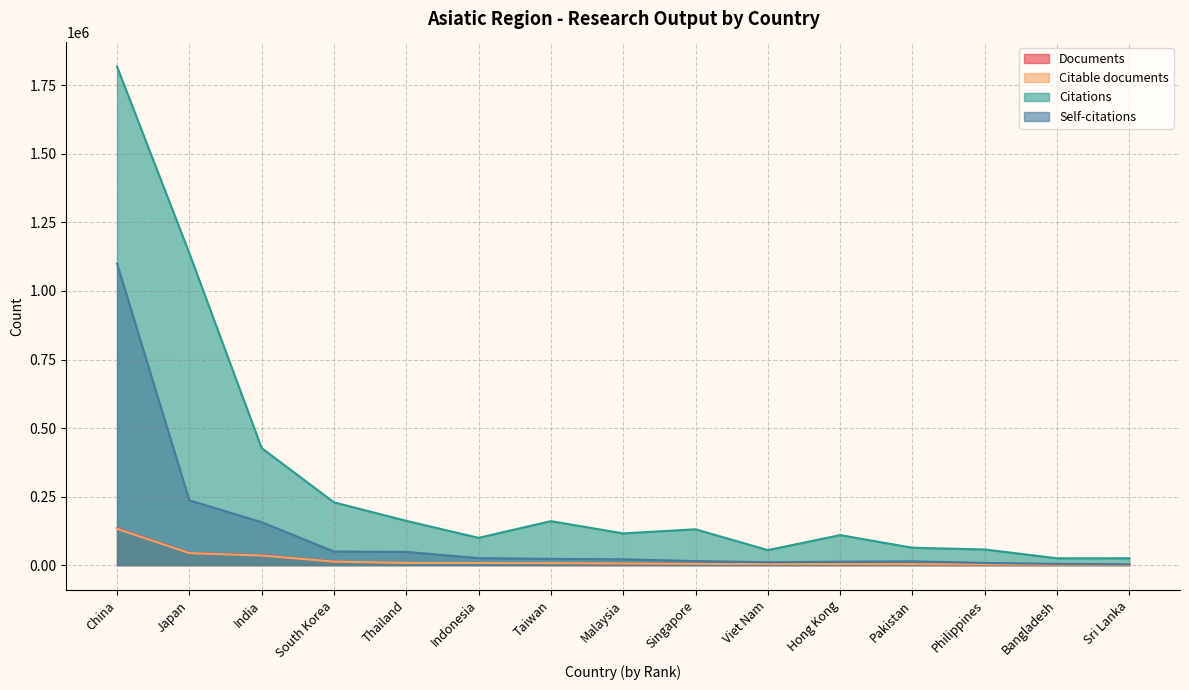

True or false: Self-citations has a value of 10528 at Viet Nam.

True